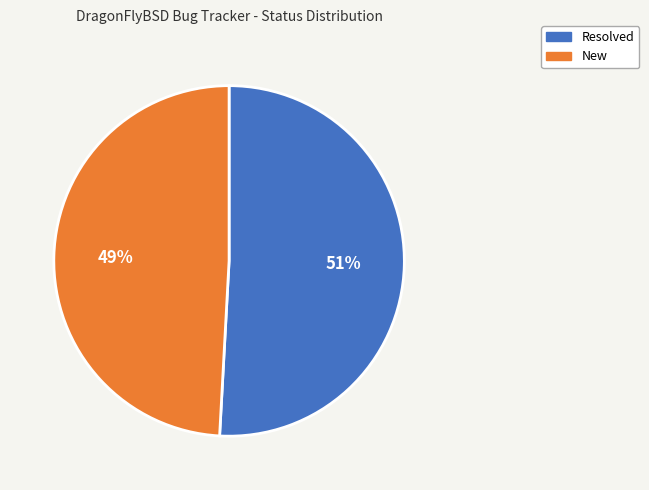

To the nearest percent, what portion does New represent?

49%